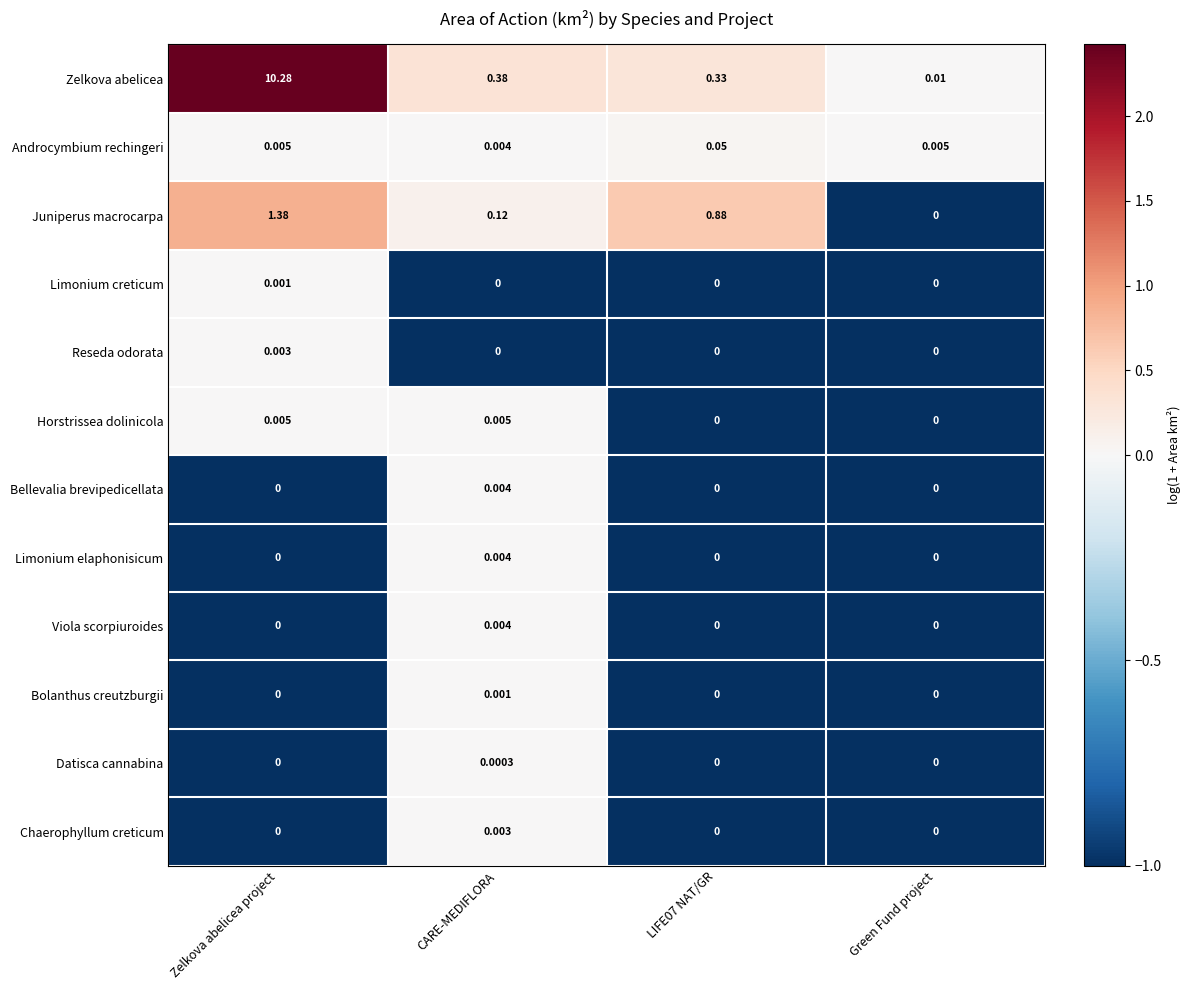

At which category does the chart reach its peak across all series?

Zelkova abelicea project